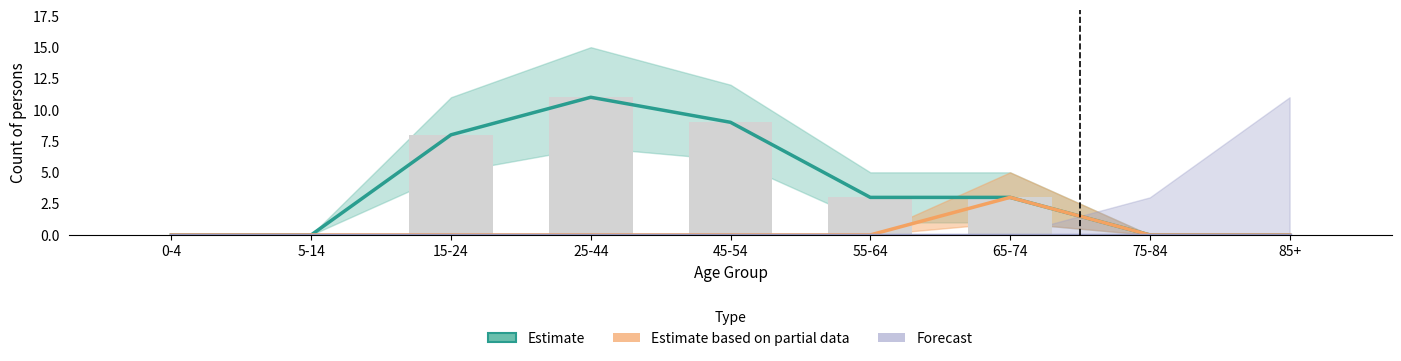

Reading right to left, extract all data points from this chart.

Estimate: 85+=0	75-84=0	65-74=3	55-64=3	45-54=9	25-44=11	15-24=8	5-14=0	0-4=0
Estimate based on partial data: 85+=0	75-84=0	65-74=3	55-64=0	45-54=0	25-44=0	15-24=0	5-14=0	0-4=0
Forecast: 85+=0	75-84=0	65-74=0	55-64=0	45-54=0	25-44=0	15-24=0	5-14=0	0-4=0
Observed: 85+=0	75-84=0	65-74=3	55-64=3	45-54=9	25-44=11	15-24=8	5-14=0	0-4=0